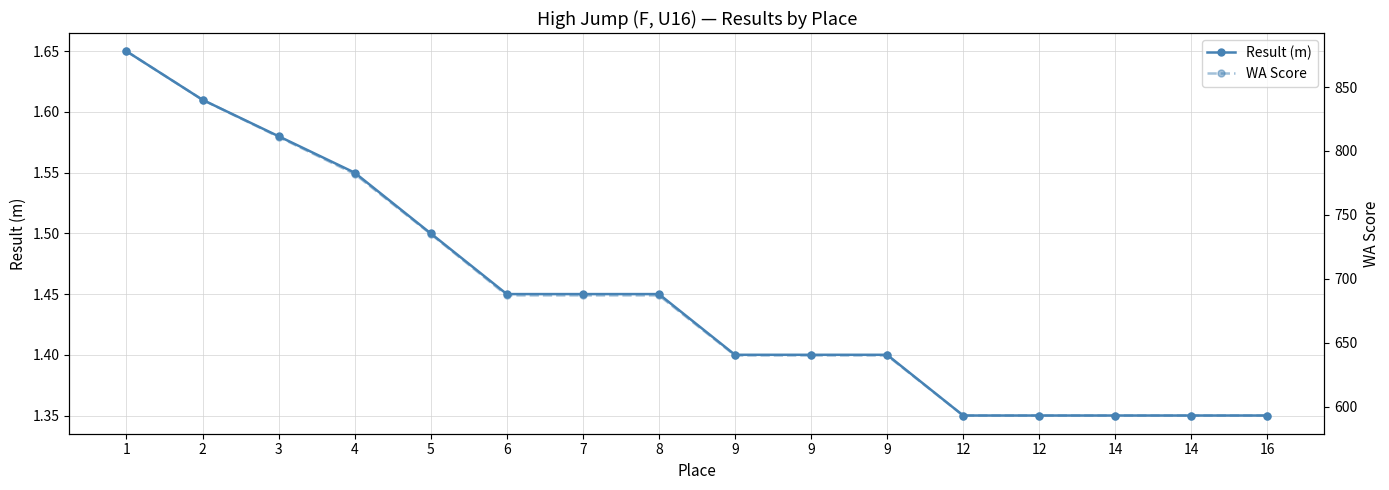

Reading left to right, extract all data points from this chart.

Result (m): 1.6	1.6	1.6	1.6	1.5	1.4	1.4	1.4	1.4	1.4	1.4	1.4	1.4	1.4	1.4	1.4
WA Score: 878.0	840.0	811.0	782.0	735.0	687.0	687.0	687.0	640.0	640.0	640.0	593.0	593.0	593.0	593.0	593.0